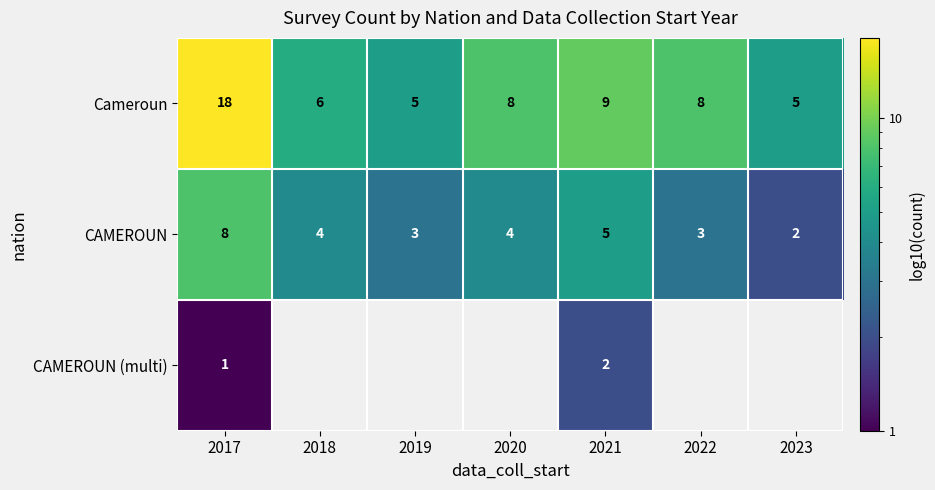

Which series changed the most between 2017 and 2021?

Cameroun